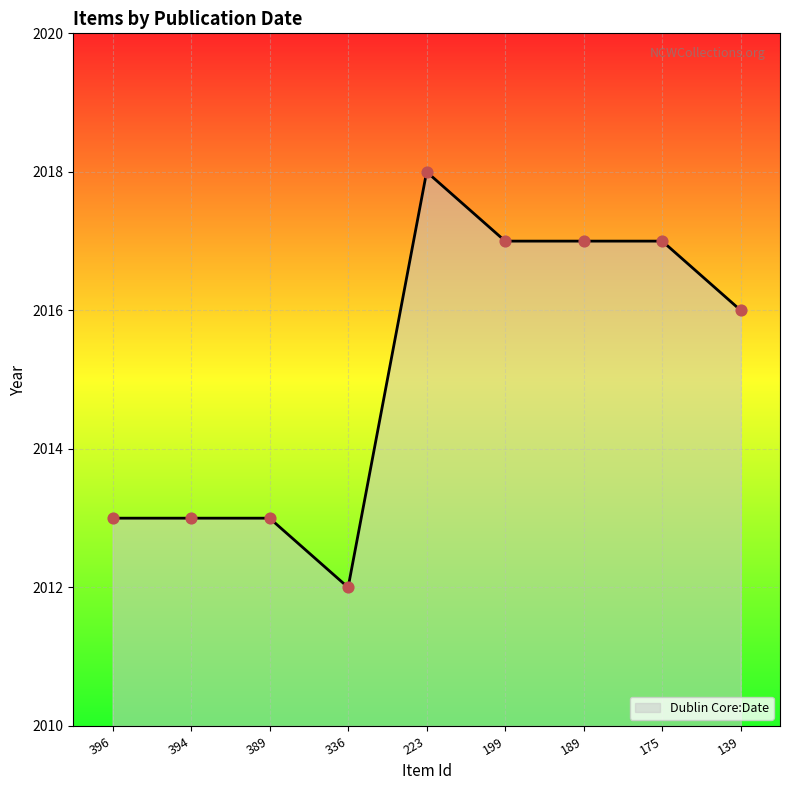

What is the change in value from 336 to 199?

+5